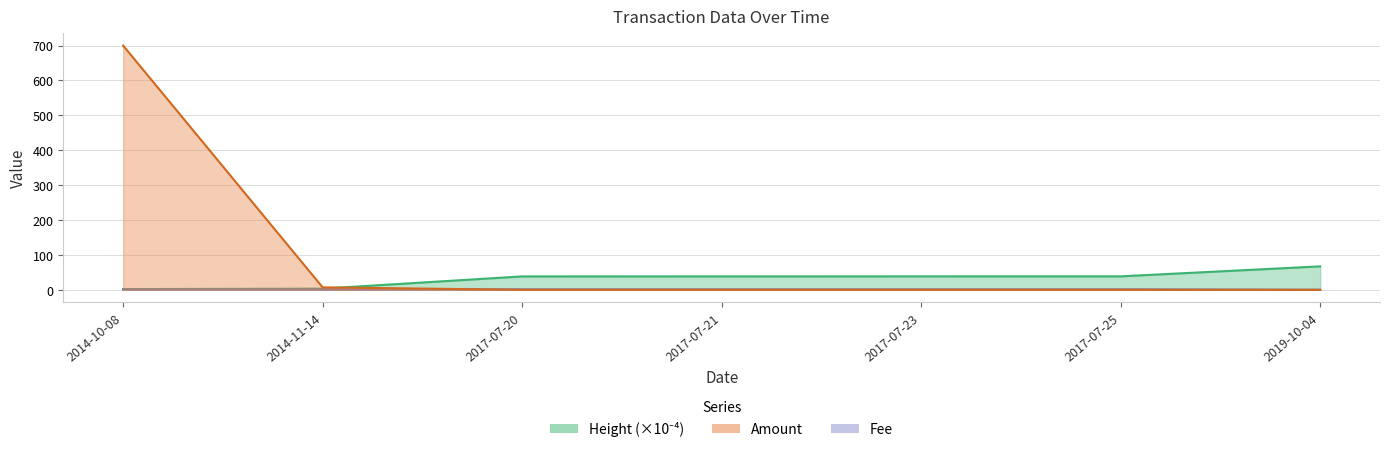

Rank the categories by Height value from lowest to highest.

2014-10-08, 2014-11-14, 2017-07-20, 2017-07-21, 2017-07-23, 2017-07-25, 2019-10-04